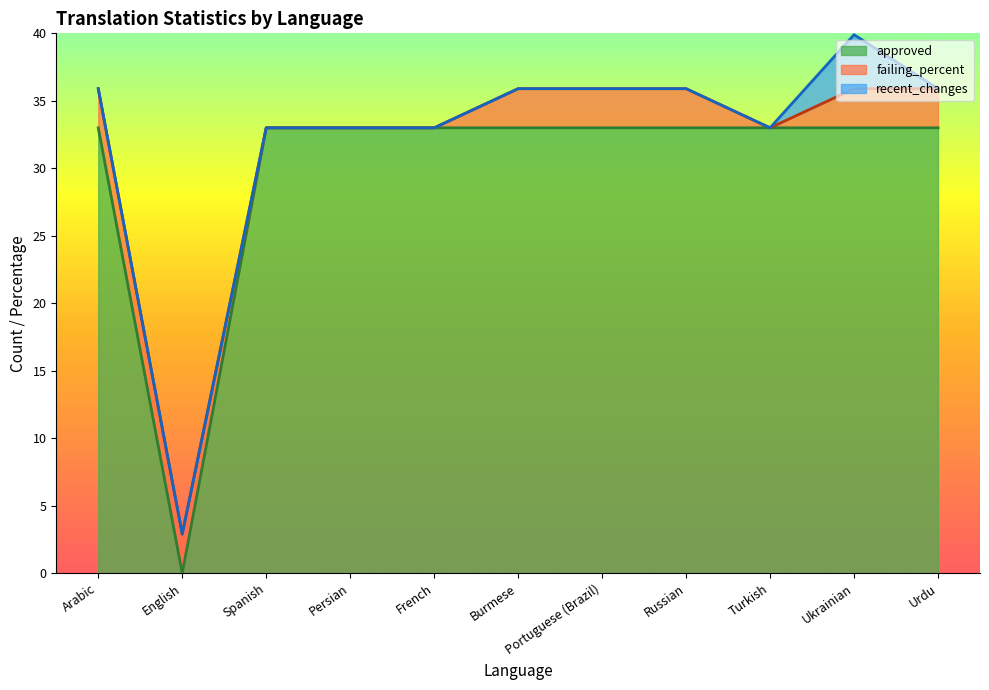

Which series has the largest total across all categories?

approved